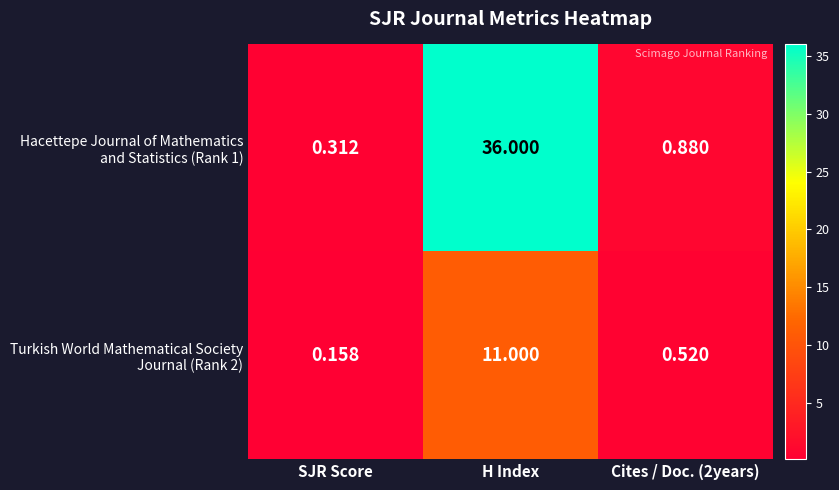

At which category is the sum across all series the highest?

H Index